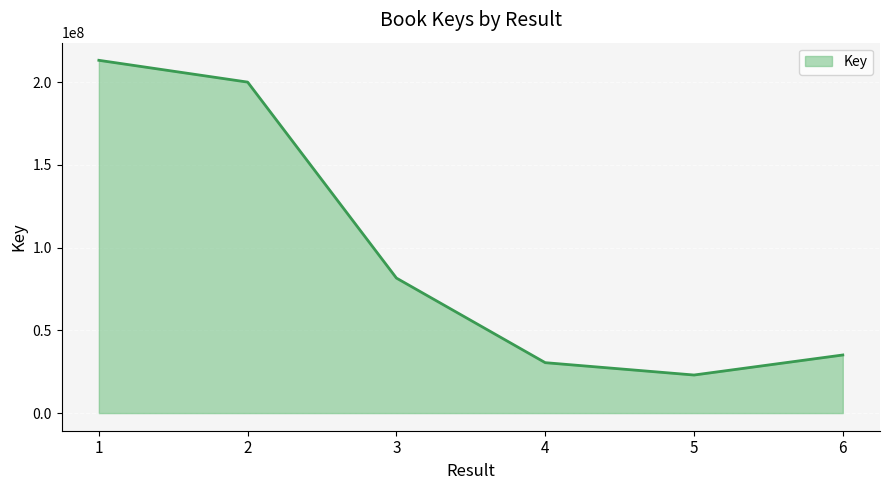

Count the number of categories in the chart.

6